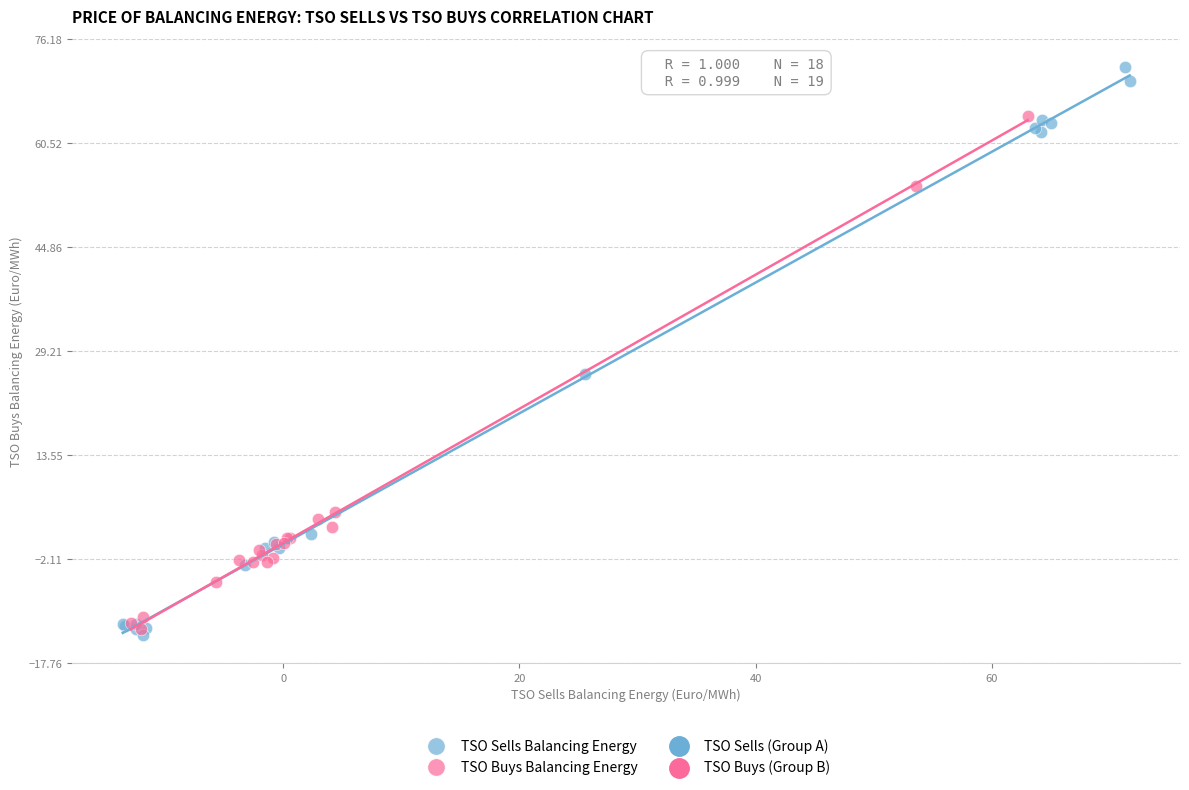

Which series reaches the maximum Y coordinate?

TSO Sells Balancing Energy